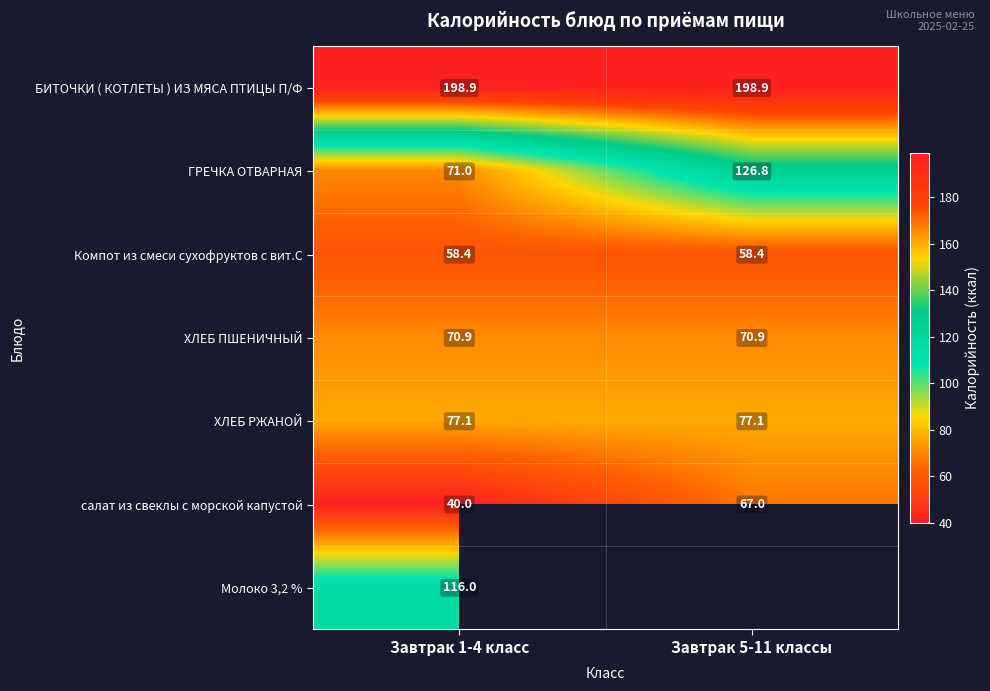

What is the approximate value of БИТОЧКИ ( КОТЛЕТЫ ) ИЗ МЯСА ПТИЦЫ П/Ф at Завтрак 5-11 классы?

198.9